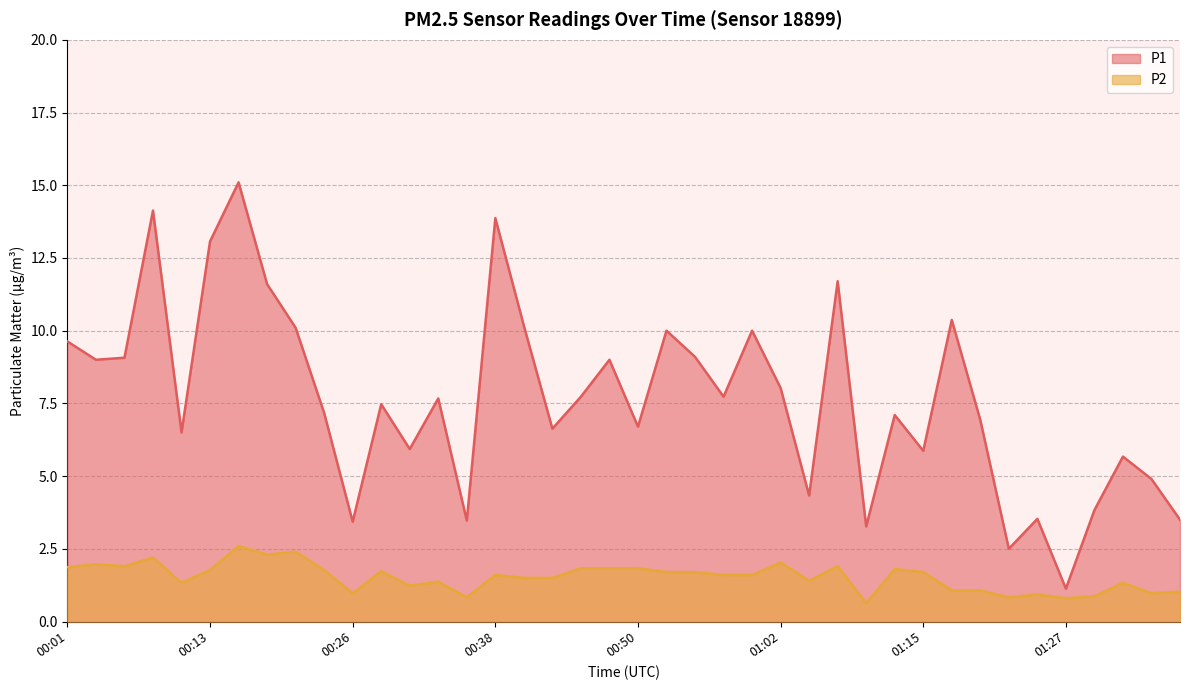

True or false: P2 and P1 intersect in this chart.

False